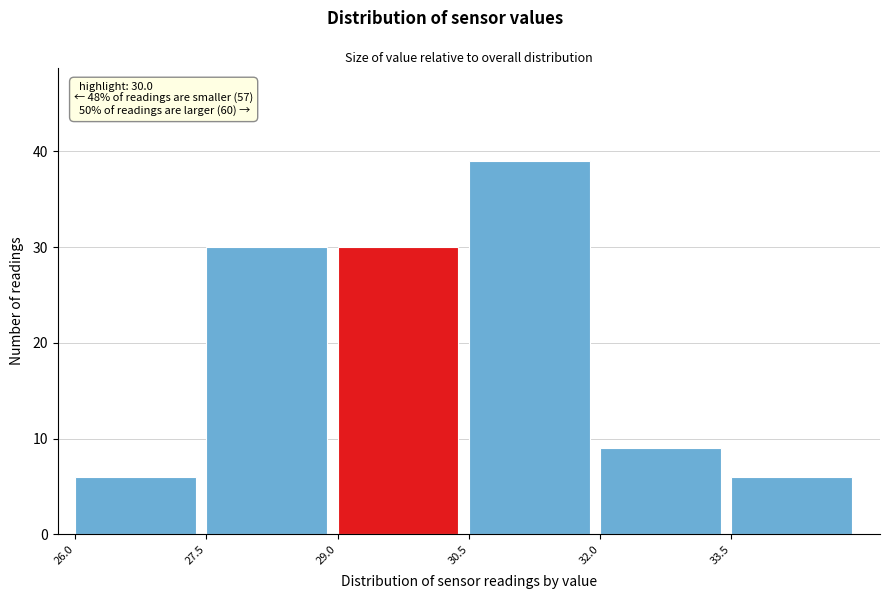

Over which range of the x-axis is the bar tallest?

30.5 to 32.0